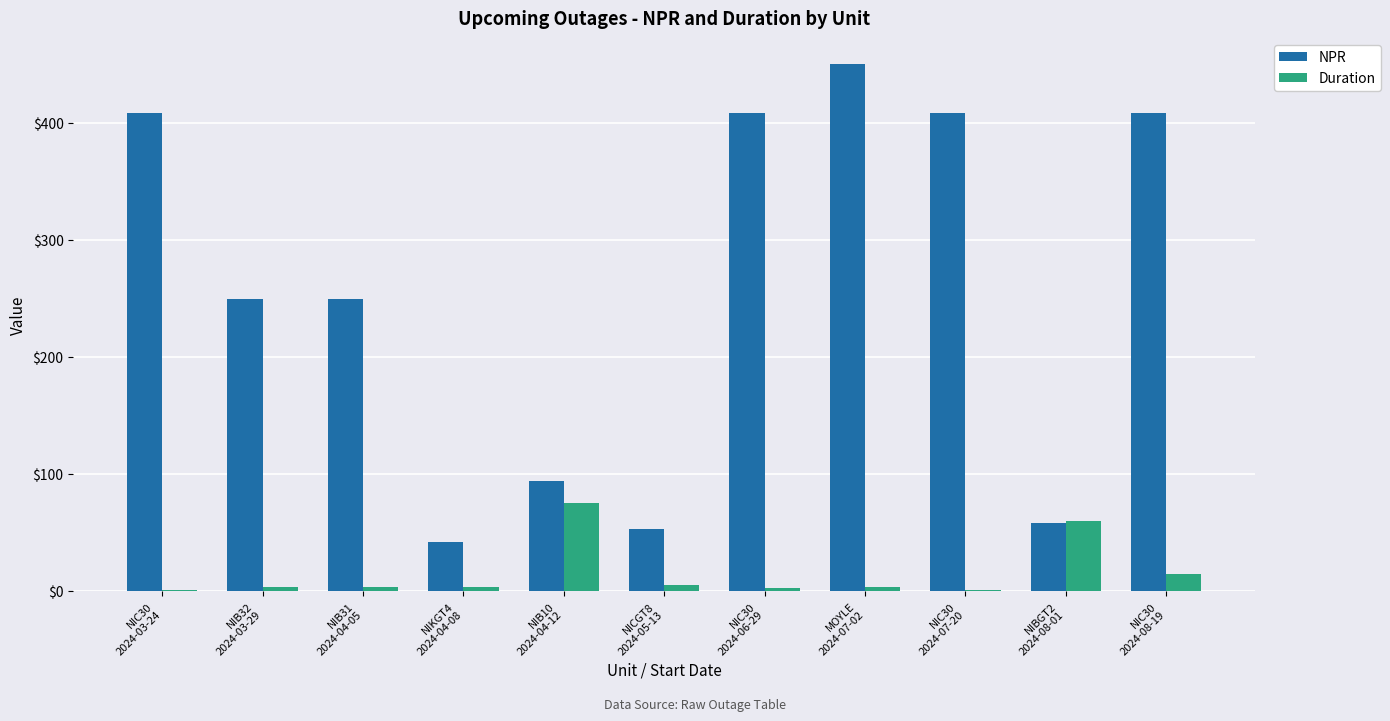

Count the number of data series in this chart.

2